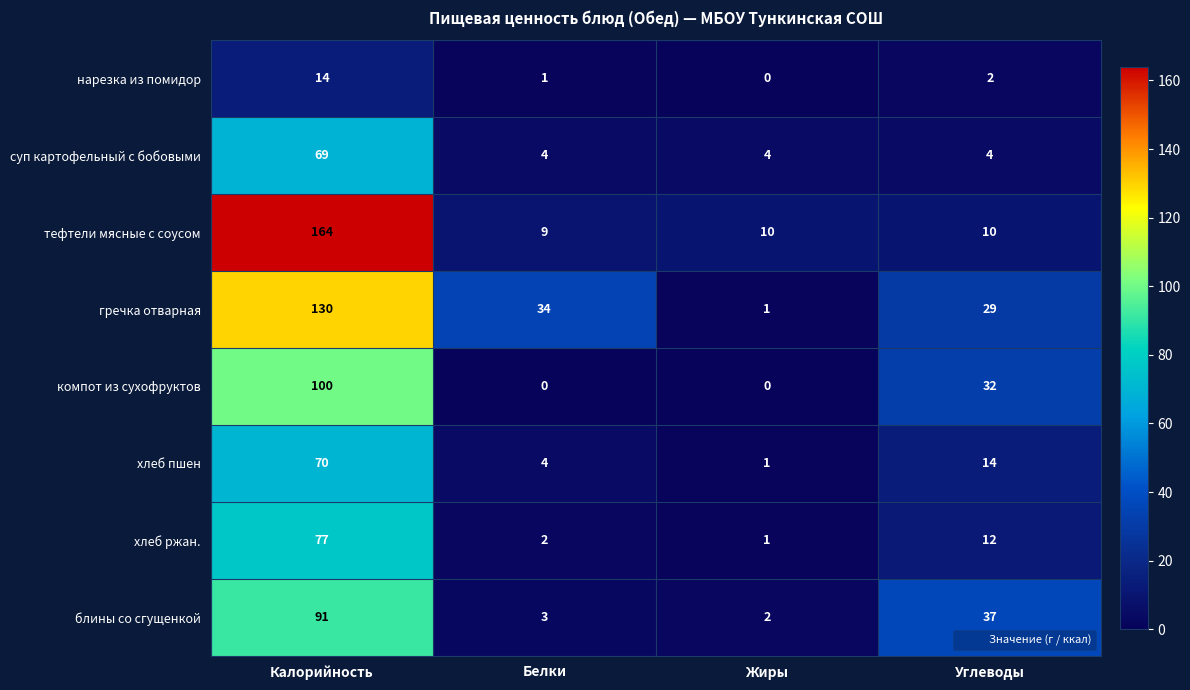

Which series has the widest spread of values?

тефтели мясные с соусом